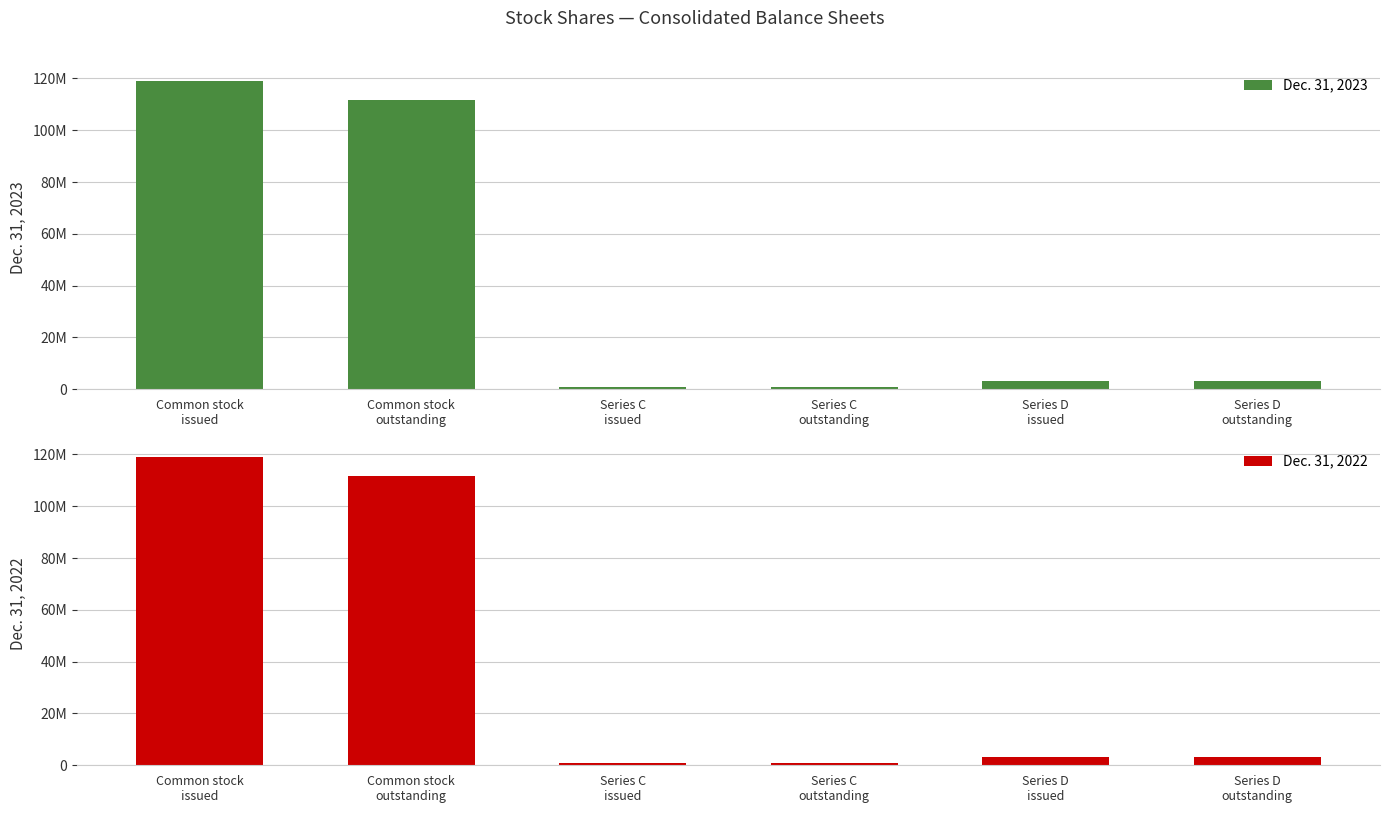

At which category is the sum across all series the highest?

Common stock
issued